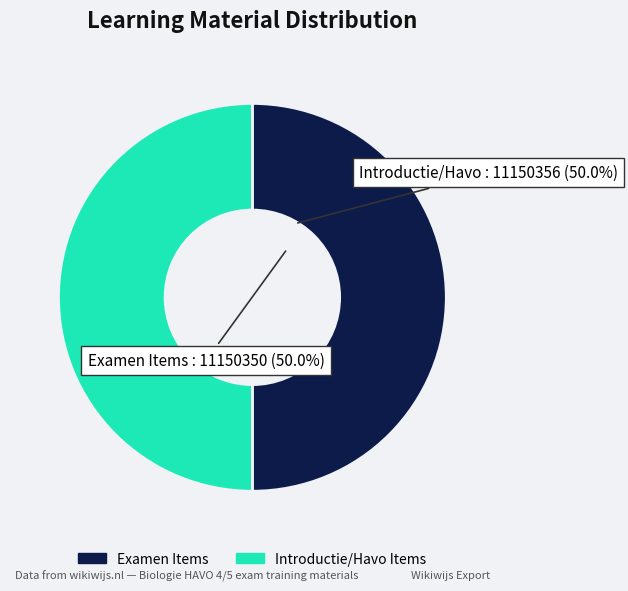

How many slices are in this pie chart?

2